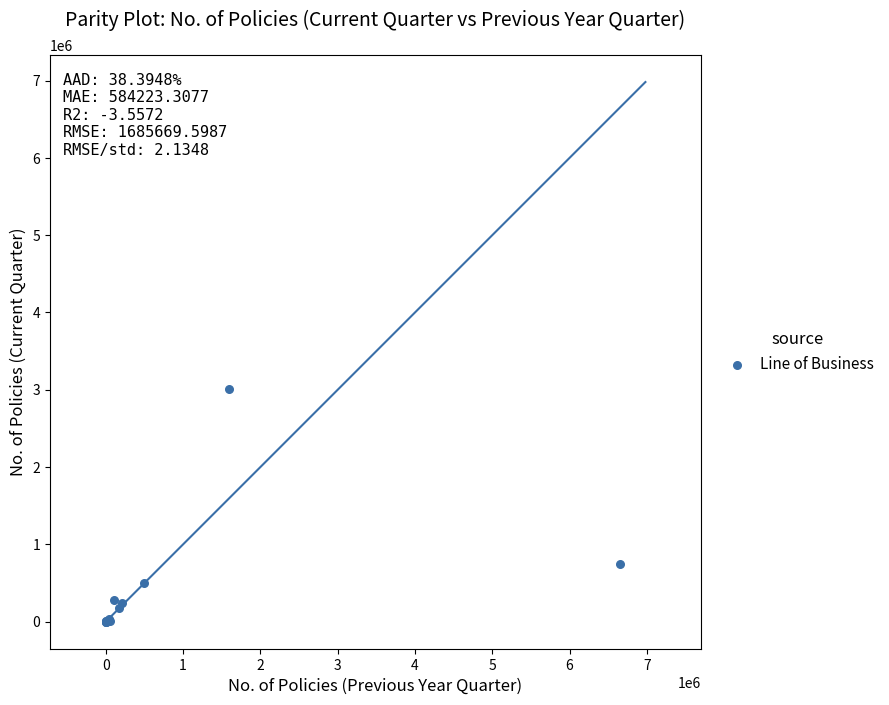

What Y value in the scatter plot is closest to 1505882?

741838